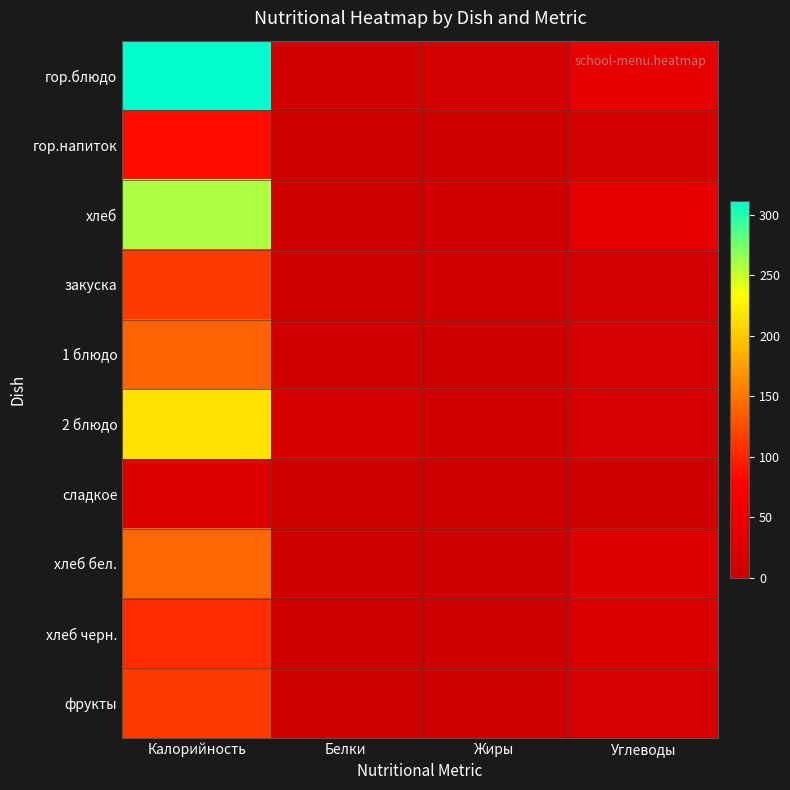

At which category is the sum across all series the highest?

Калорийность